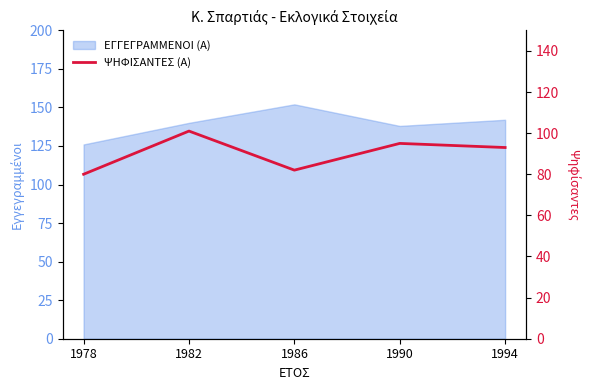

How many points are higher than both their immediate neighbors (excluding endpoints)?

2